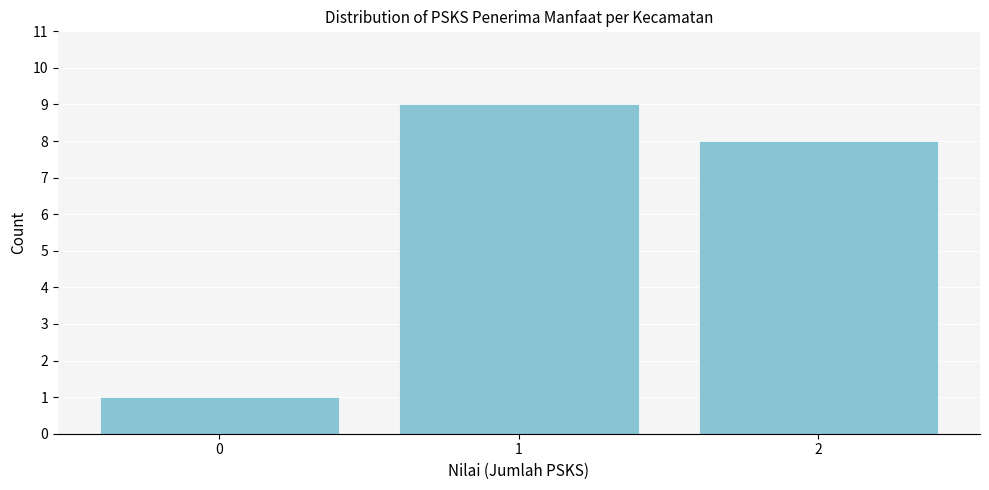

Reading left to right, transcribe all the data shown in this chart.

1	9	8